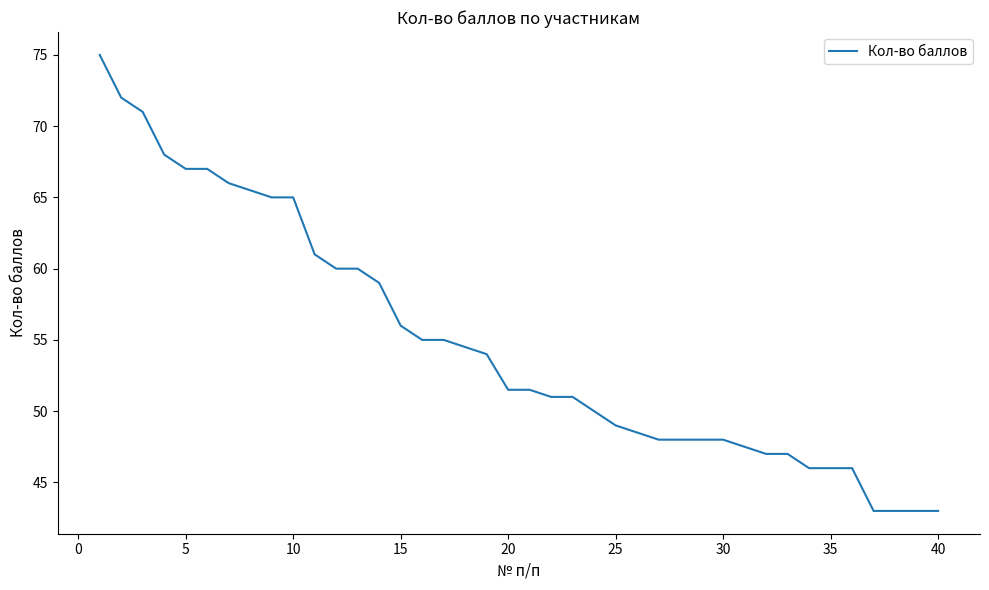

What is the smallest value displayed?

43.0